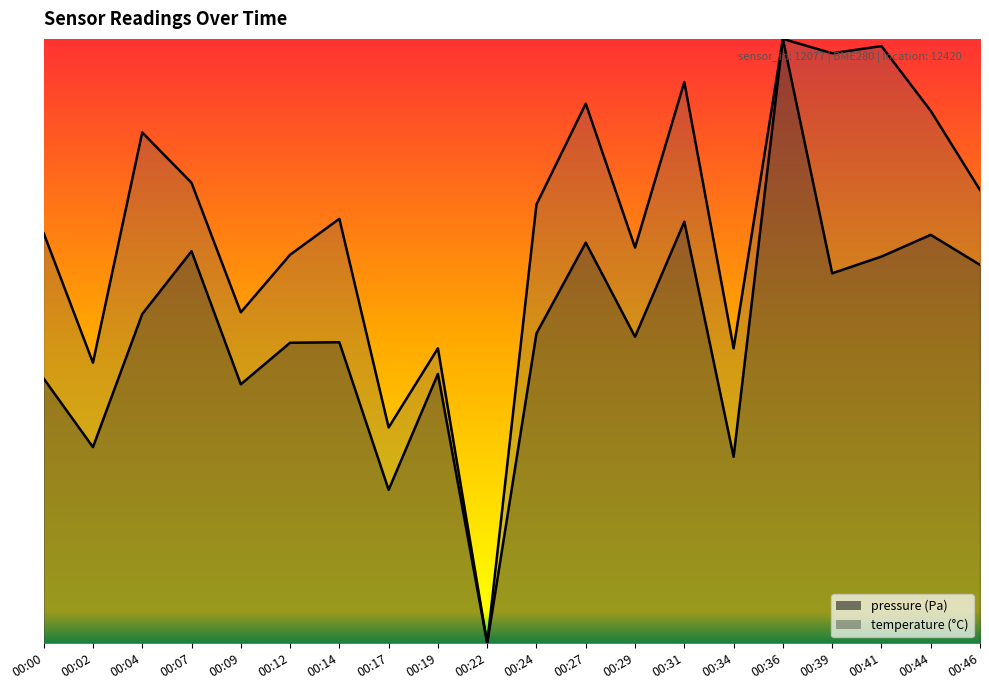

True or false: temperature and pressure intersect in this chart.

False